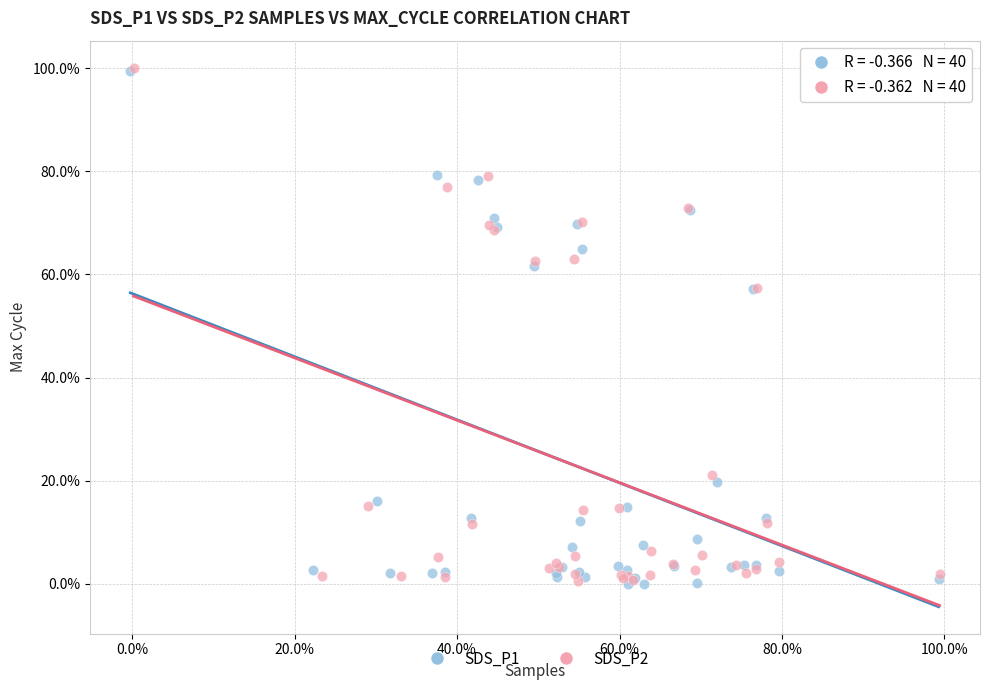

What are all the series names shown in the legend?

SDS_P1, SDS_P2